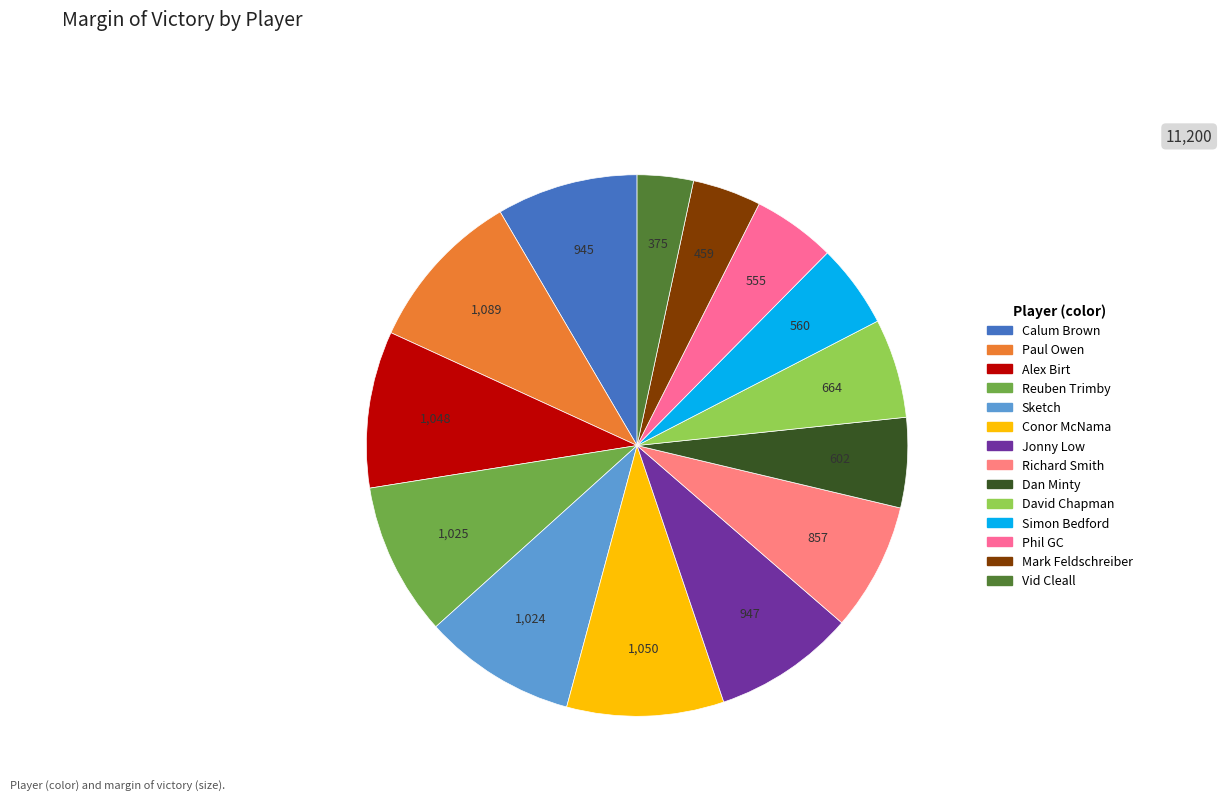

Does Richard Smith account for over 50% of the chart?

No